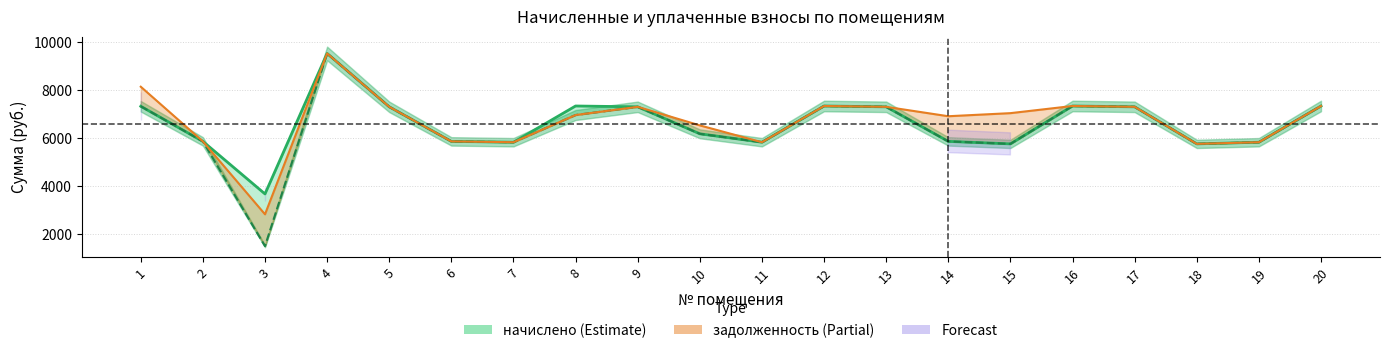

What is the value of the уплачено point at the 20th from the left?

7338.2